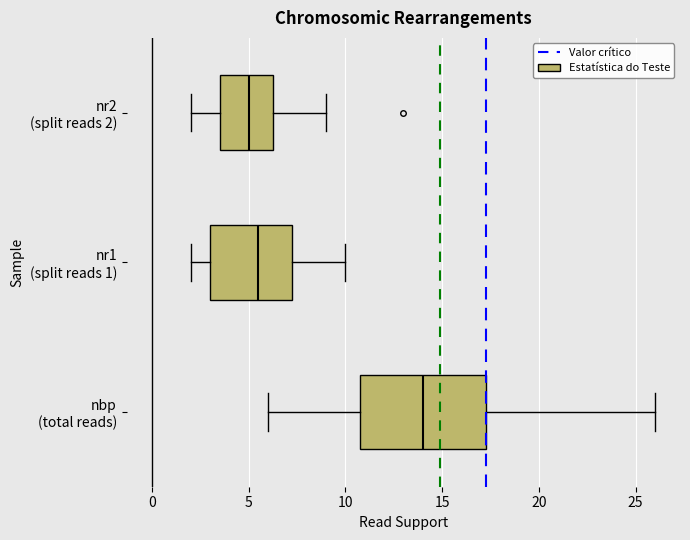

Which box's median line is the furthest to the right?

nbp (total reads)